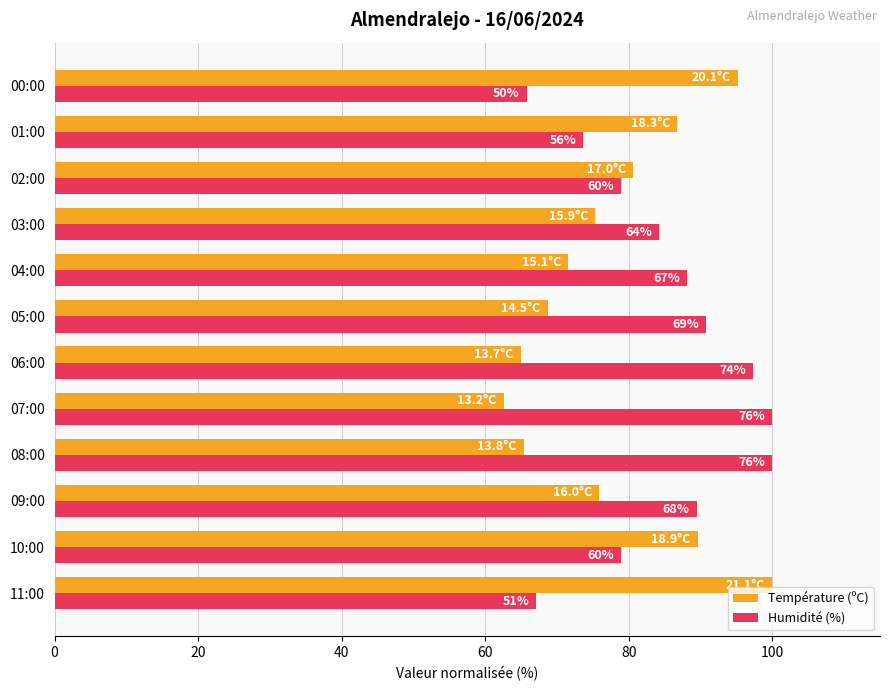

What are all the series names shown in the legend?

Température (ºC), Humidité (%)